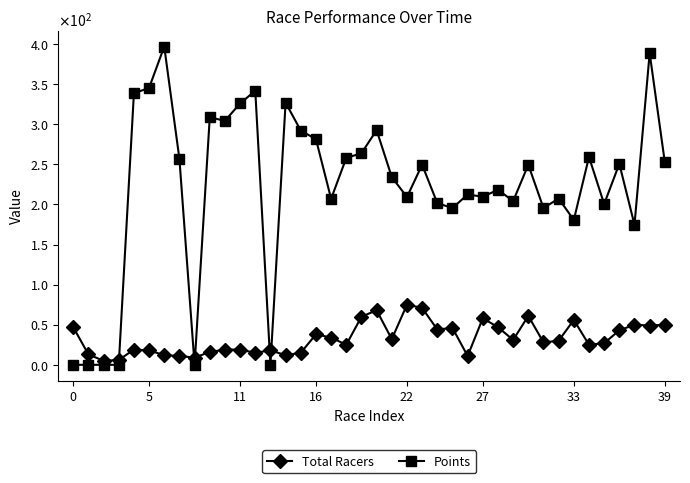

What is the difference between the maximum and minimum values in the Points series?

397.0